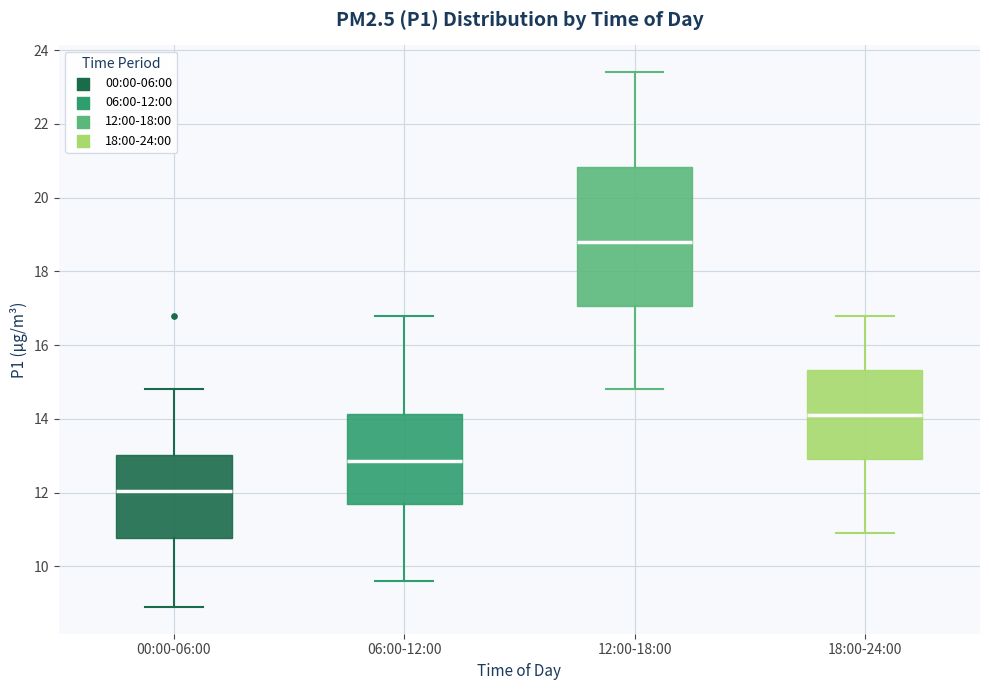

Where does the lower whisker of the box for 00:00-06:00 end on the y-axis? The values are not printed on the chart, so give them approximately, as read against the axis.

9.0